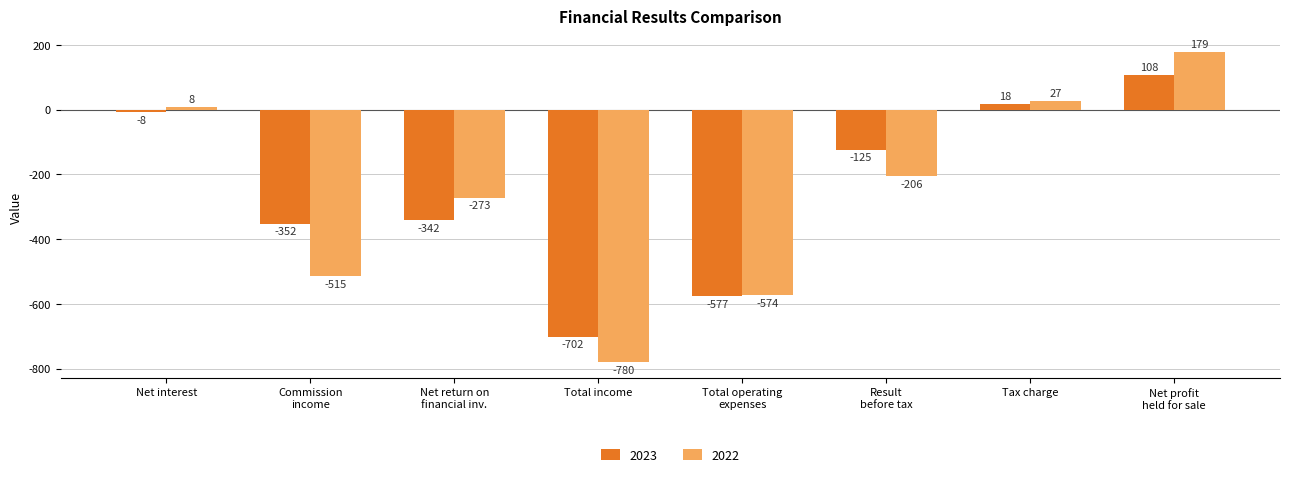

Reading right to left, extract all data points from this chart.

2023: 108	18	-125	-577	-702	-342	-352	-8
2022: 179	27	-206	-574	-780	-273	-515	8